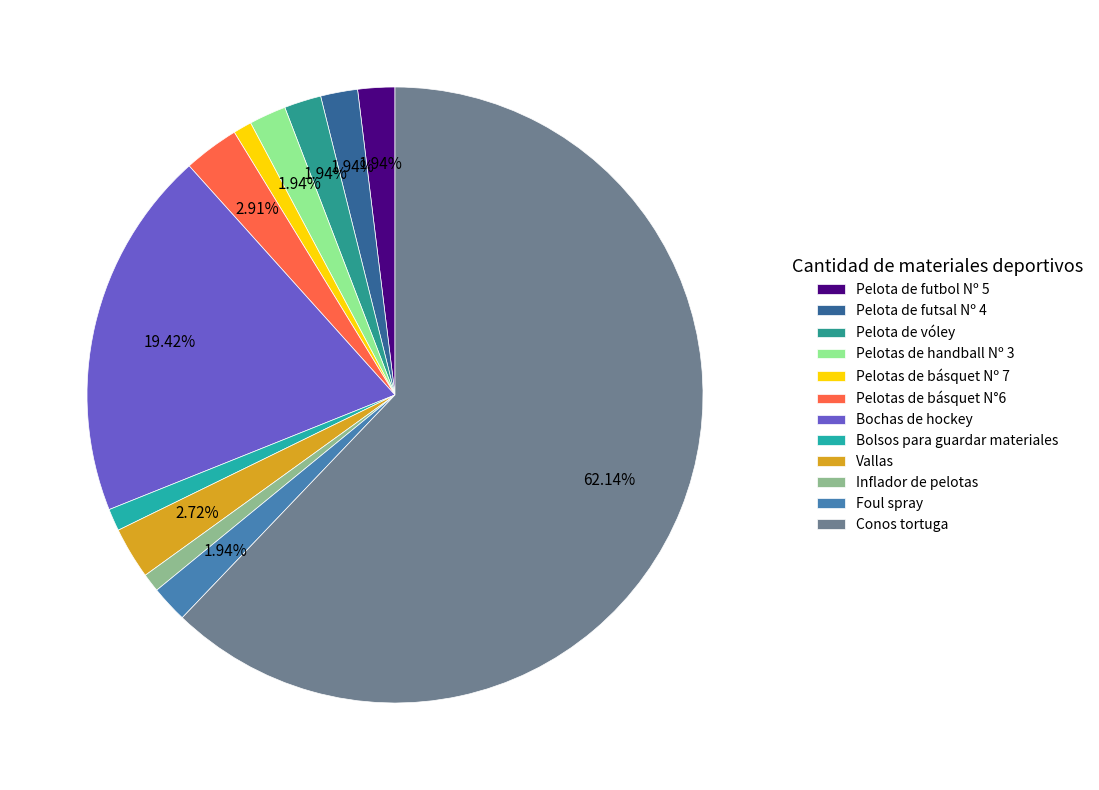

The Pelota de futsal Nº 4 slice represents 2% of the pie. True or false?

True